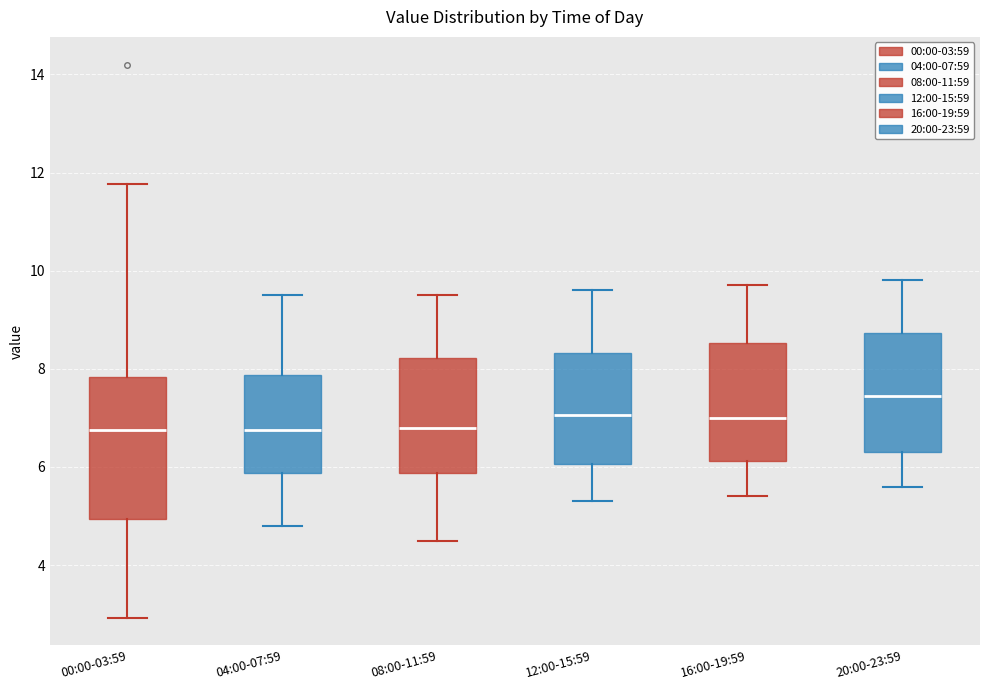

Comparing the boxes themselves (not the whiskers), which one is the tallest?

00:00-03:59